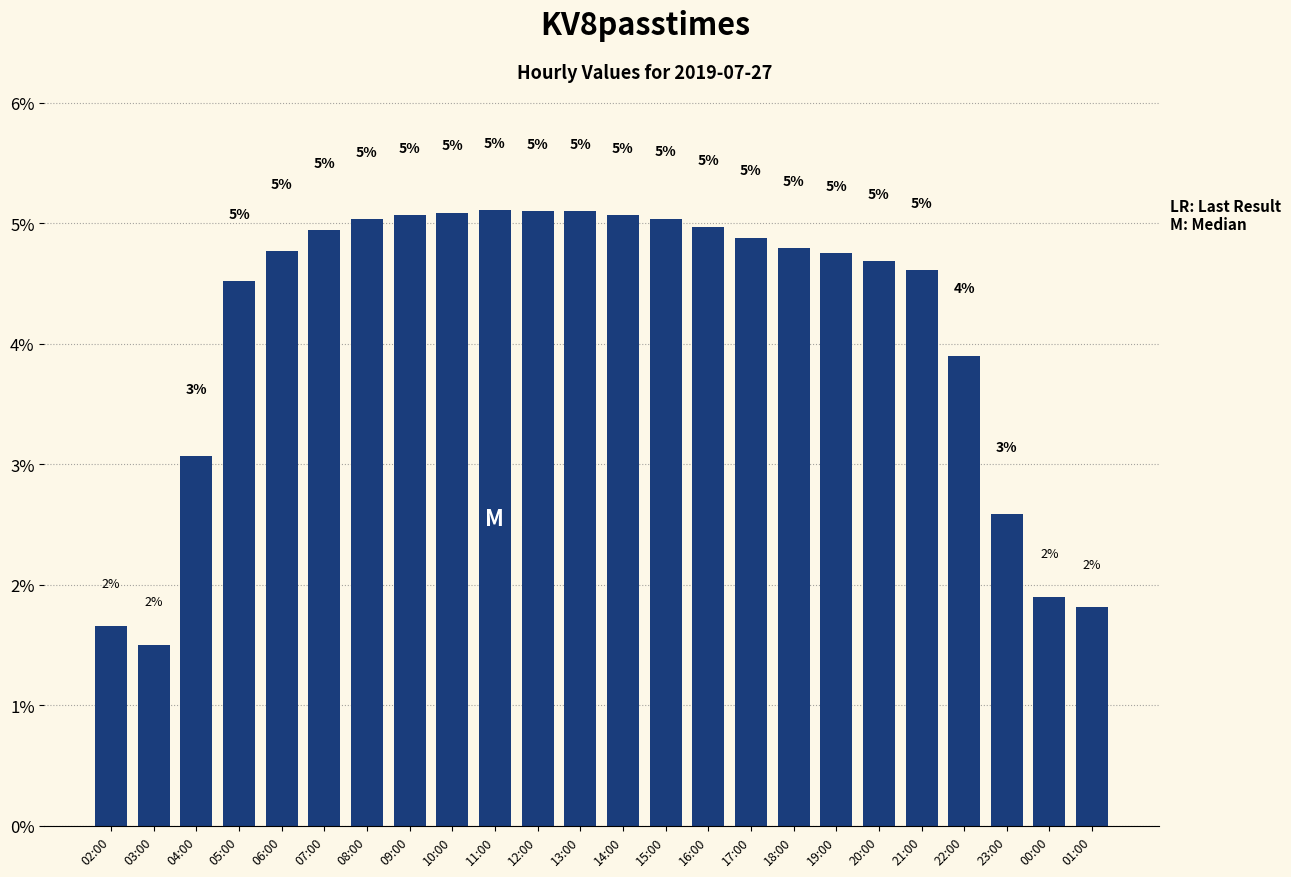

What is the difference between the maximum and minimum values?

3.6